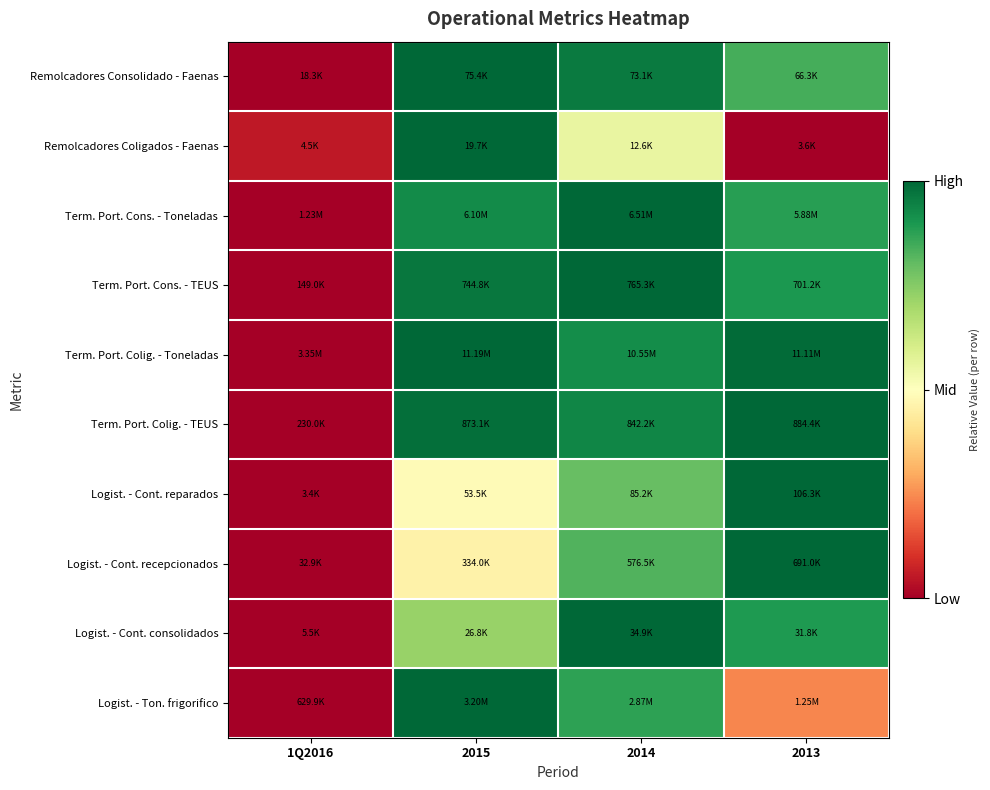

Count the number of categories in the chart.

4